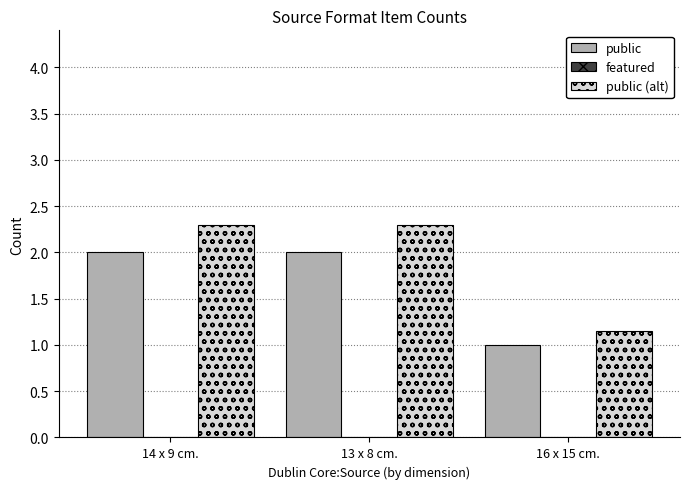

What is the minimum value for public?

1.0